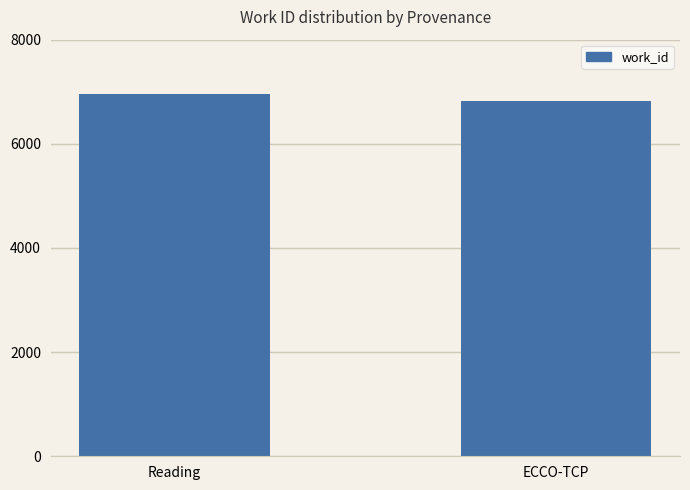

Count the number of categories in the chart.

2